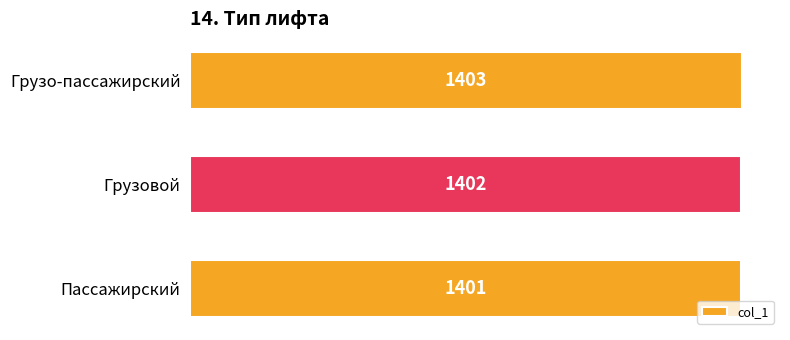

What is the greatest value displayed?

1403